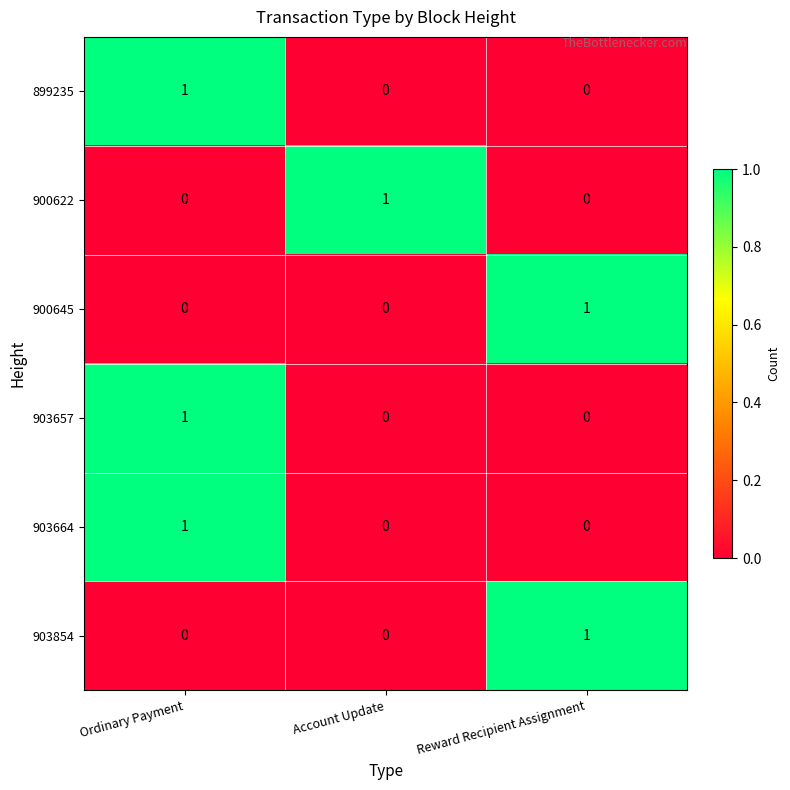

Reading right to left, what are all the values shown in this chart?

899235: 0	0	1
900622: 0	1	0
900645: 1	0	0
903657: 0	0	1
903664: 0	0	1
903854: 1	0	0